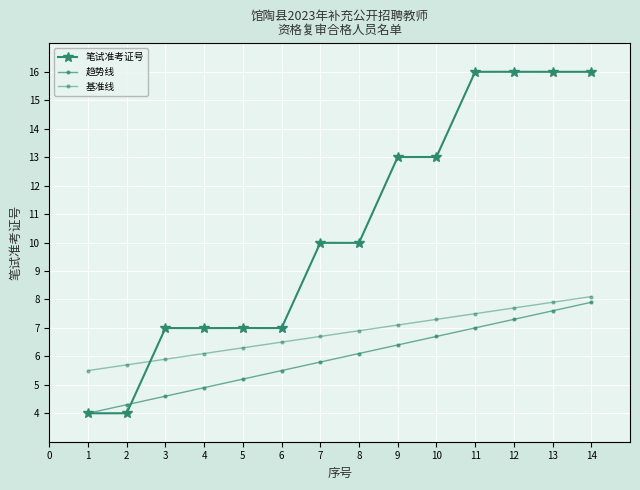

What is the average value of the 基准线 series?

6.8